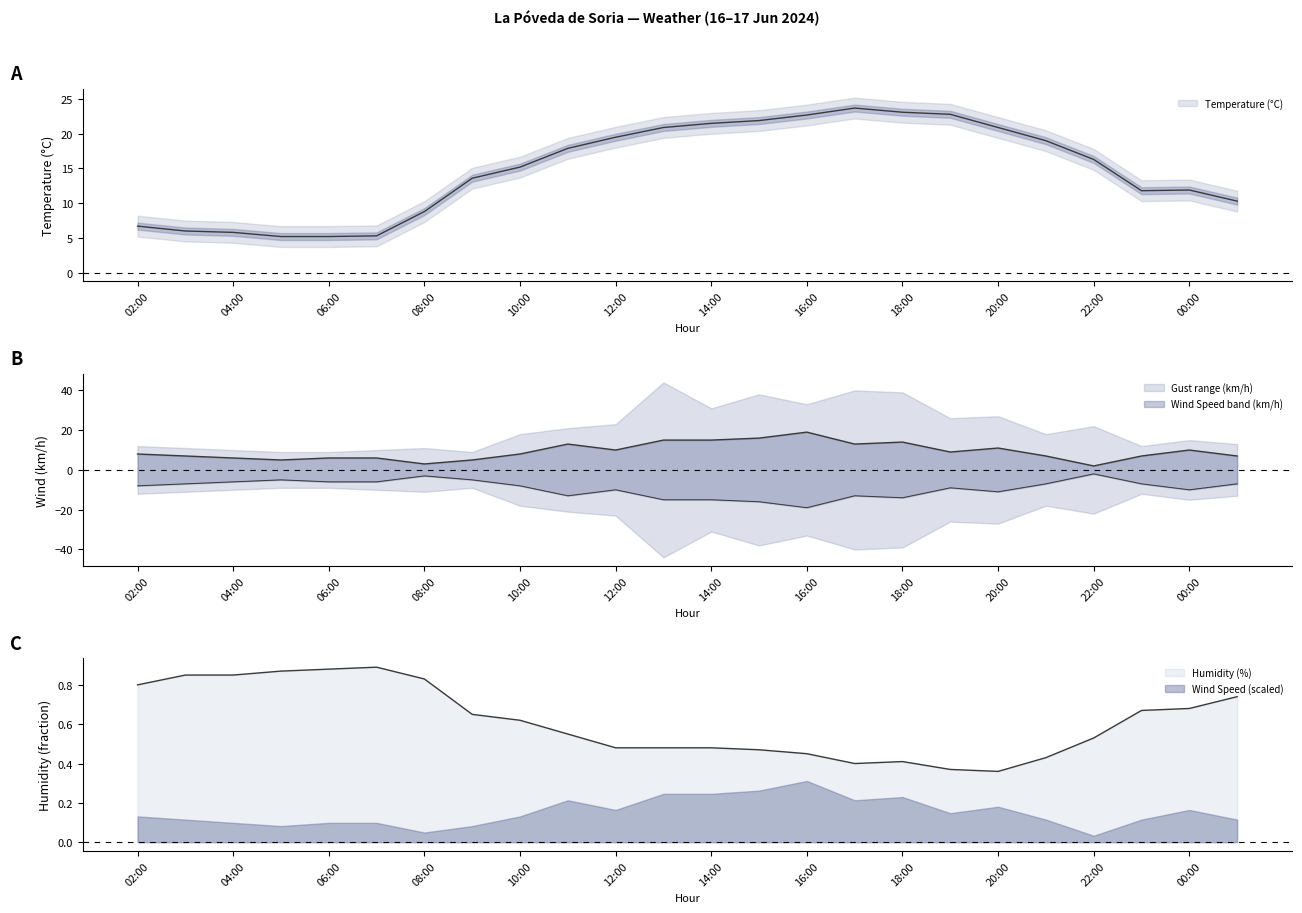

Reading left to right, list all the values displayed in this chart.

Temperature (°C): 6.7	6.0	5.8	5.2	5.2	5.3	8.8	13.6	15.2	17.9	19.5	20.9	21.5	21.9	22.7	23.7	23.1	22.8	20.9	19.0	16.3	11.8	11.9	10.3
Humidity (%): 0.8	0.8	0.8	0.9	0.9	0.9	0.8	0.7	0.6	0.6	0.5	0.5	0.5	0.5	0.5	0.4	0.4	0.4	0.4	0.4	0.5	0.7	0.7	0.7
Wind Speed (km/h): 8.0	7.0	6.0	5.0	6.0	6.0	3.0	5.0	8.0	13.0	10.0	15.0	15.0	16.0	19.0	13.0	14.0	9.0	11.0	7.0	2.0	7.0	10.0	7.0